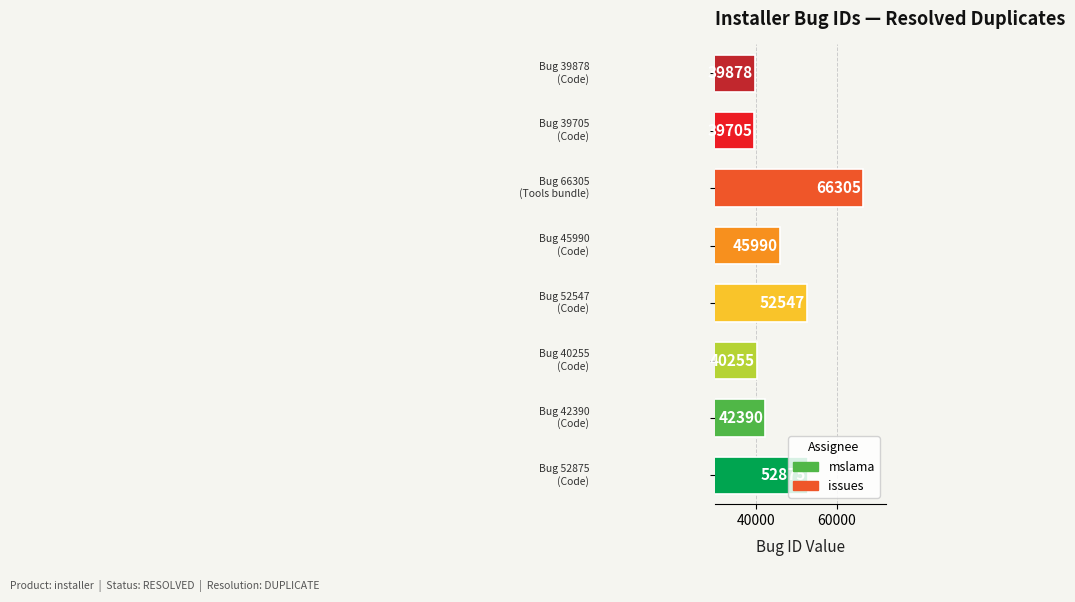

What is the difference between the maximum and second lowest values?

26427